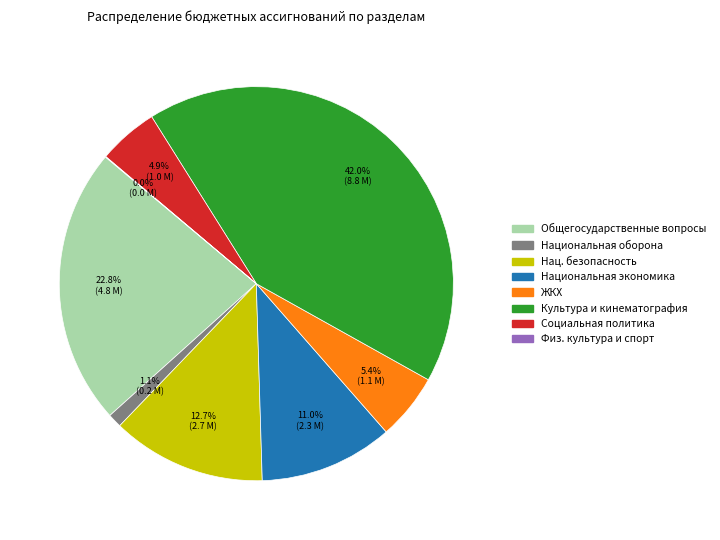

Does any single category account for the majority?

No